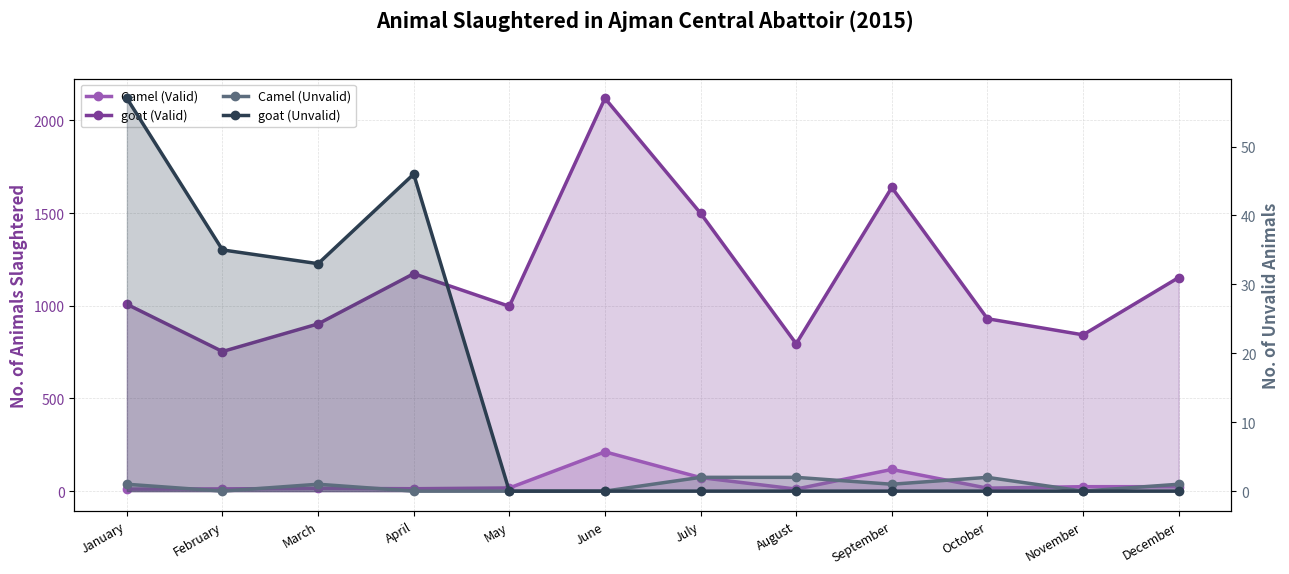

Where does the Camel (Valid) series first go above 17?

June